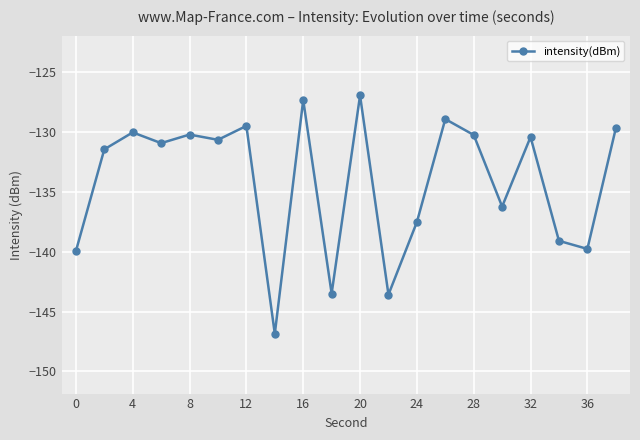

True or false: the data has more than 0 interior local peaks.

True